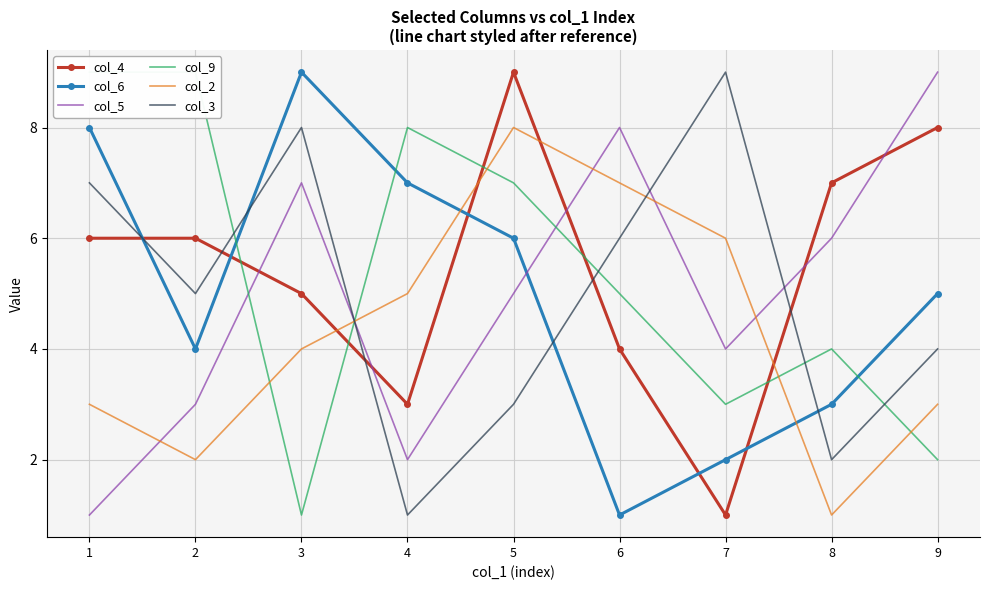

Is the value of col_5 at 3 greater than the value of col_2 at 8?

Yes